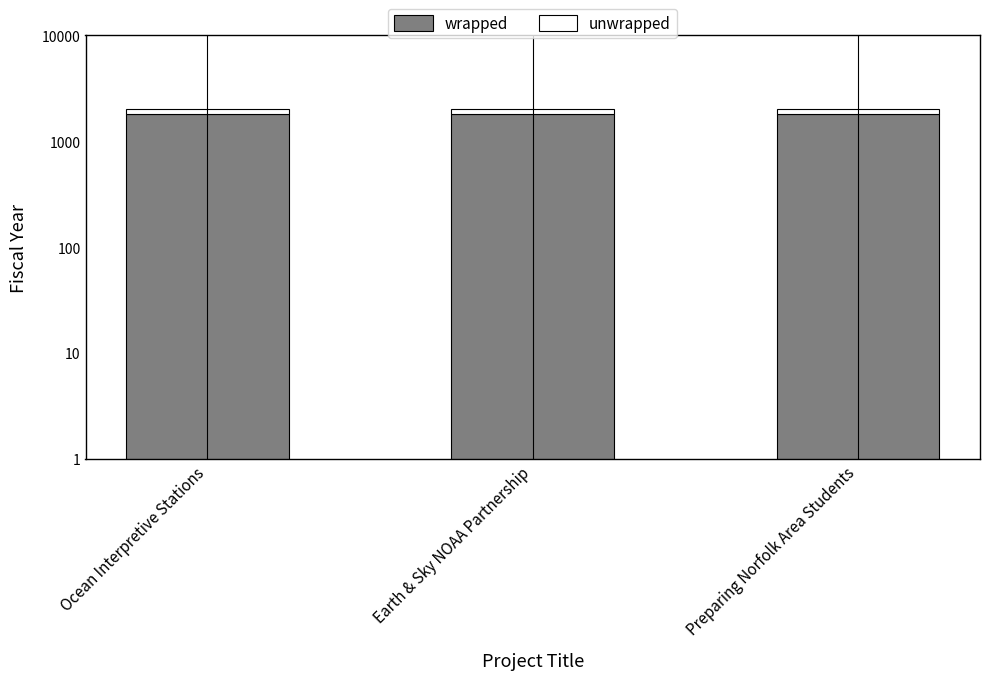

True or false: unwrapped has a value of 54.2 at Ocean Interpretive Stations.

False